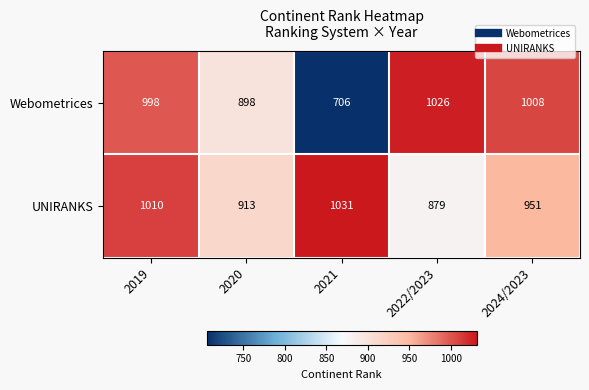

Reading right to left, extract all data points from this chart.

Webometrices: 2024/2023=1008	2022/2023=1026	2021=706	2020=898	2019=998
UNIRANKS: 2024/2023=951	2022/2023=879	2021=1031	2020=913	2019=1010